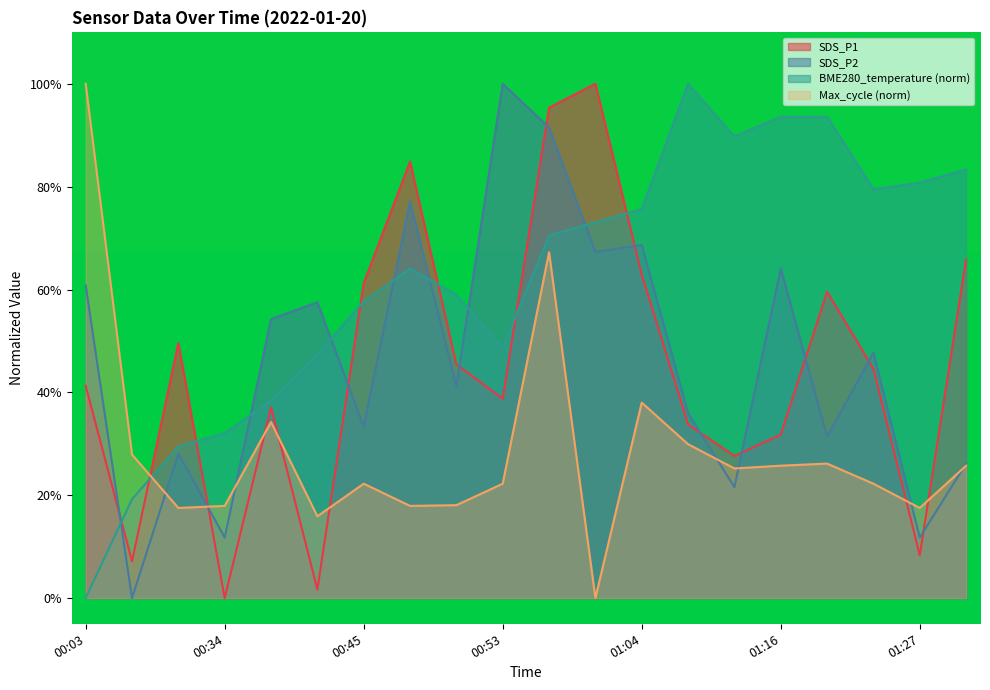

The value of Max_cycle at 00:42 is 15.9. True or false?

True